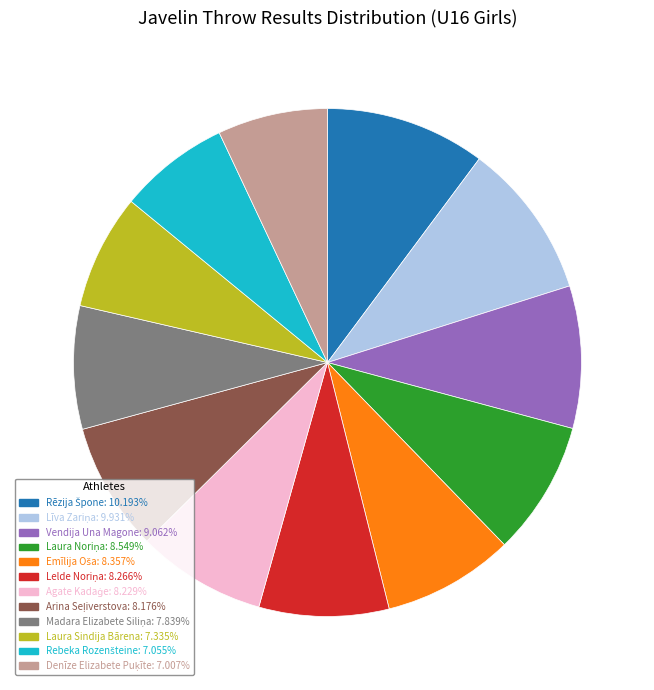

Does any single category account for the majority?

No